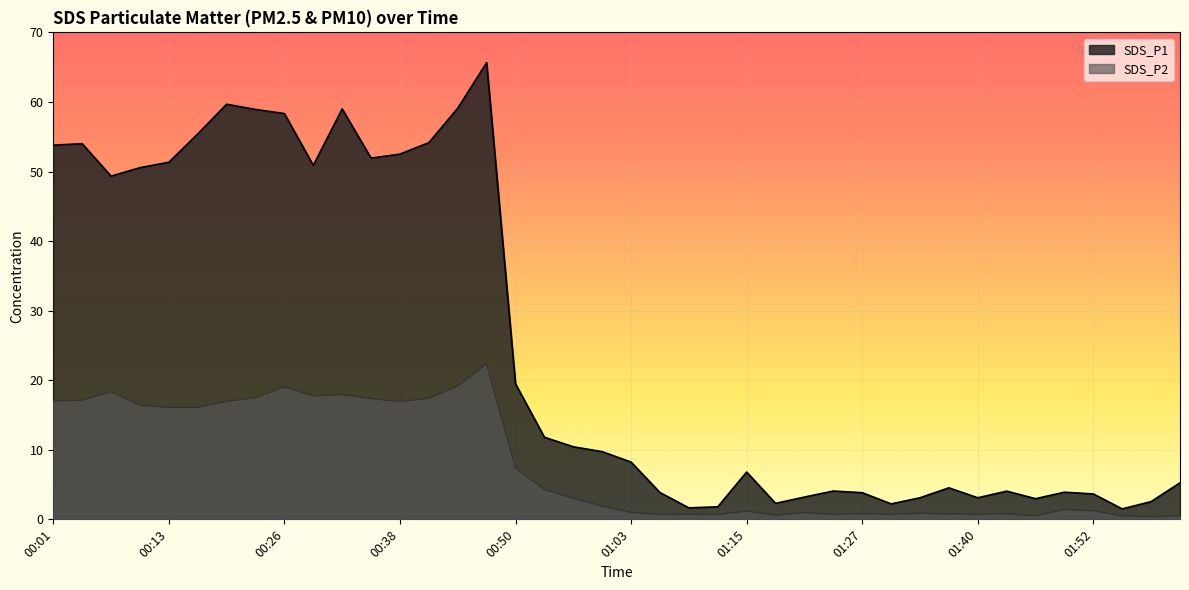

What is the total value across all series at 00:07?

67.7